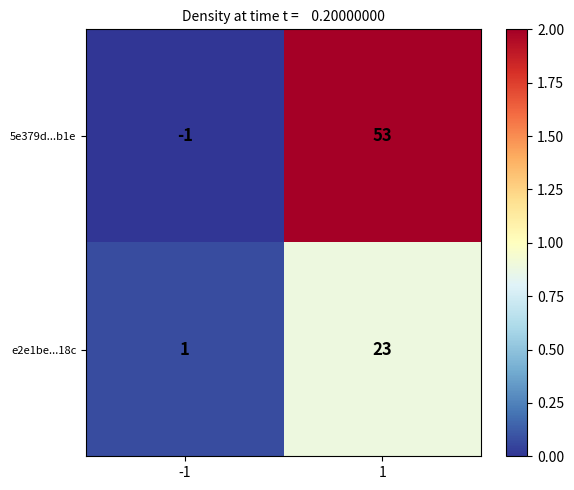

Which series changed the most between -1 and 1?

5e379d...b1e